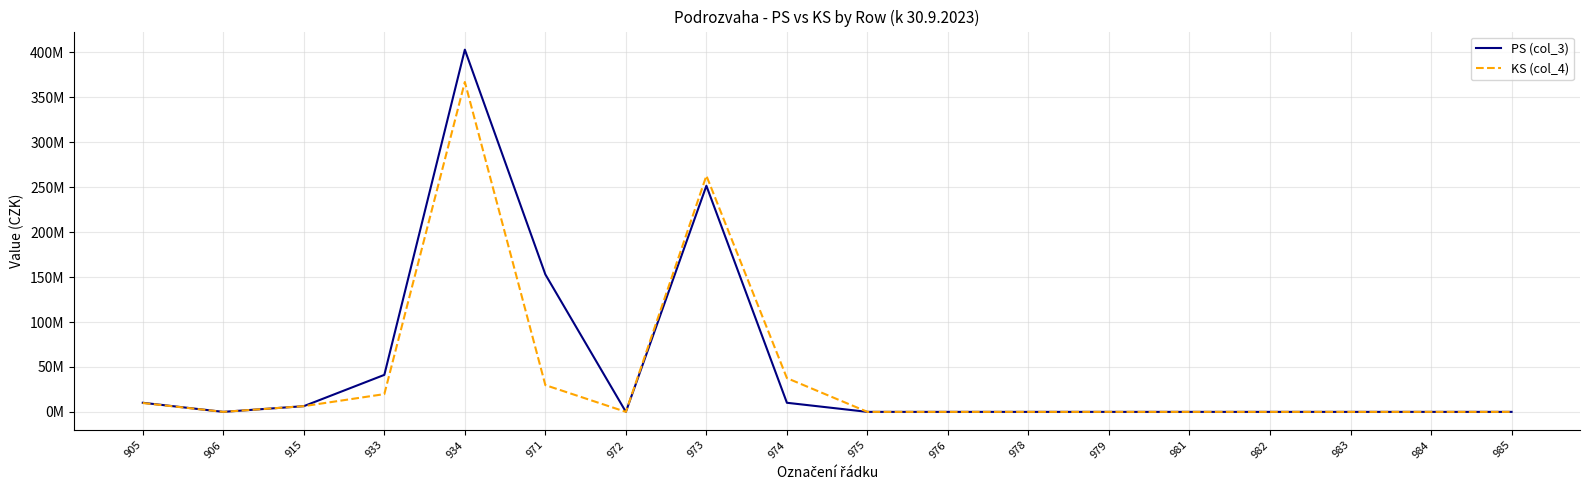

What is the average value of the PS (col_3) series?

48641491.5